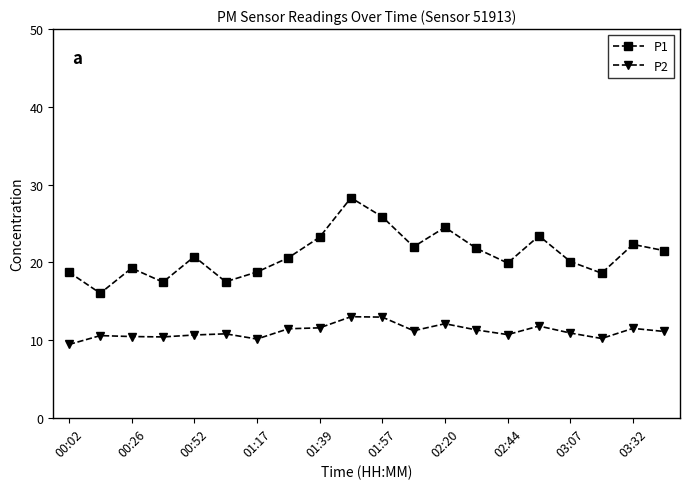

Which series has the largest total across all categories?

P1